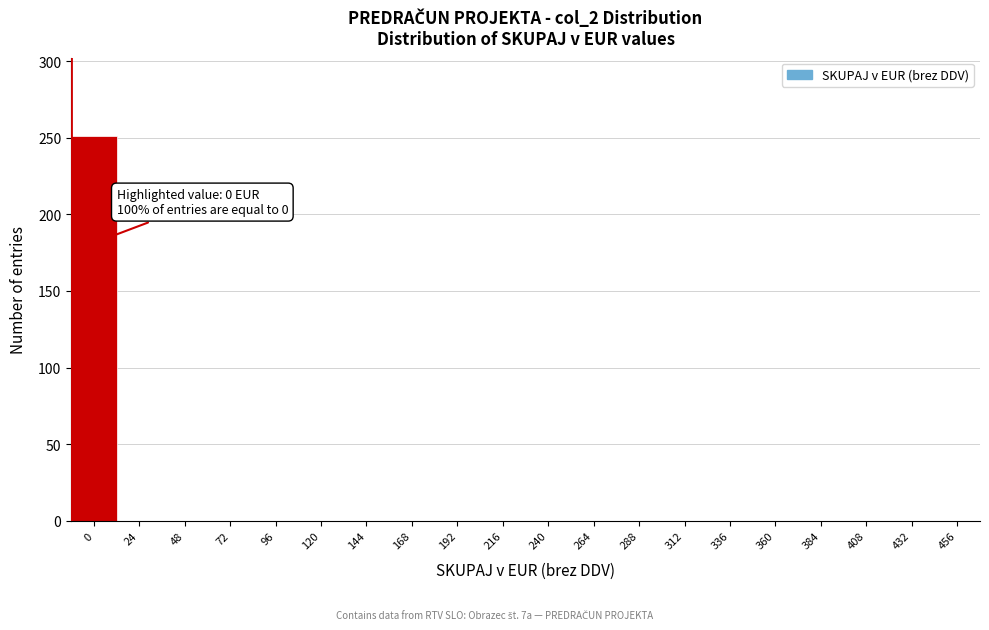

Reading left to right, transcribe all the data shown in this chart.

0=251	24=0	48=0	72=0	96=0	120=0	144=0	168=0	192=0	216=0	240=0	264=0	288=0	312=0	336=0	360=0	384=0	408=0	432=0	456=0